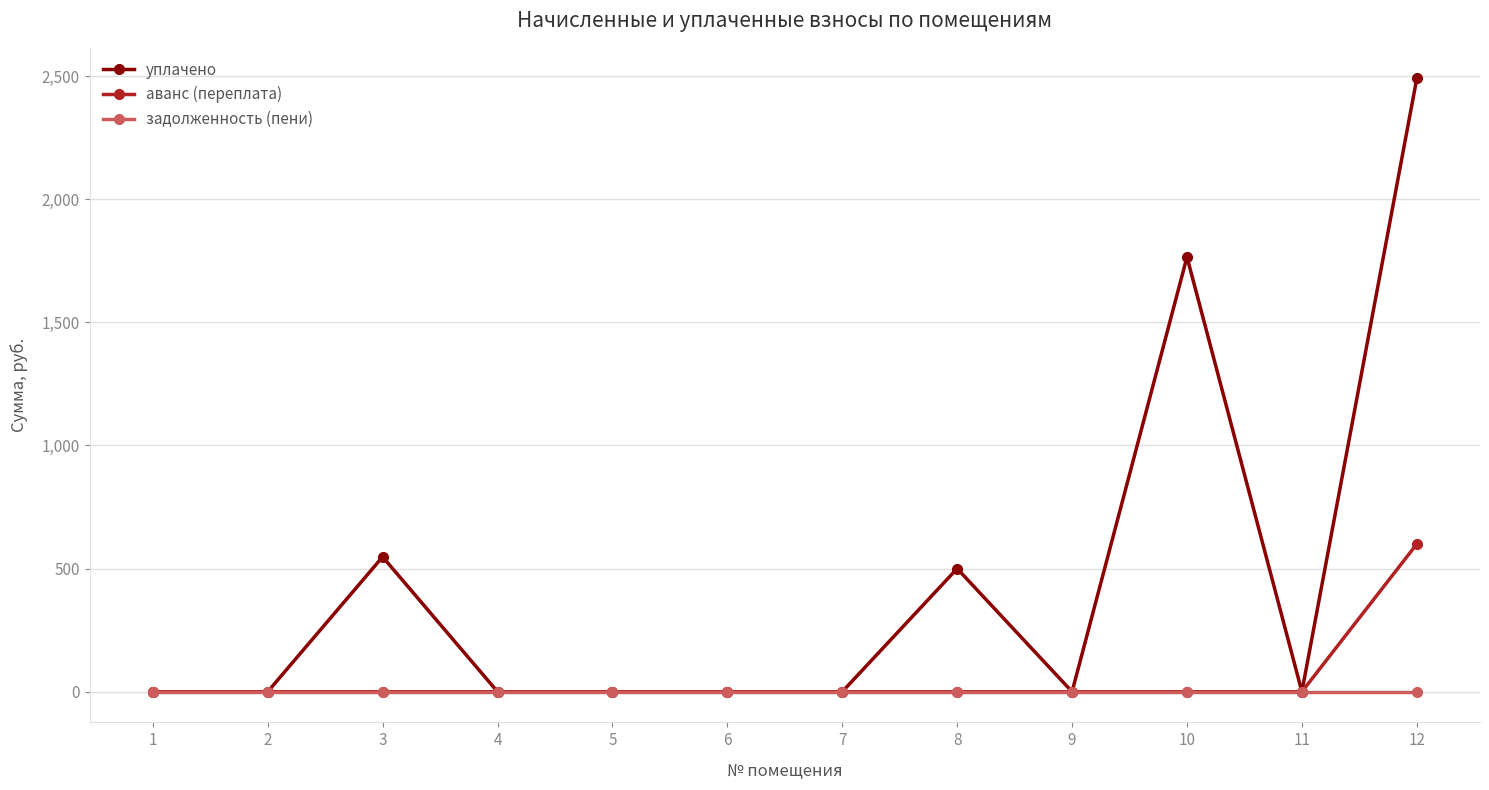

What is the maximum value shown in the chart?

2490.0